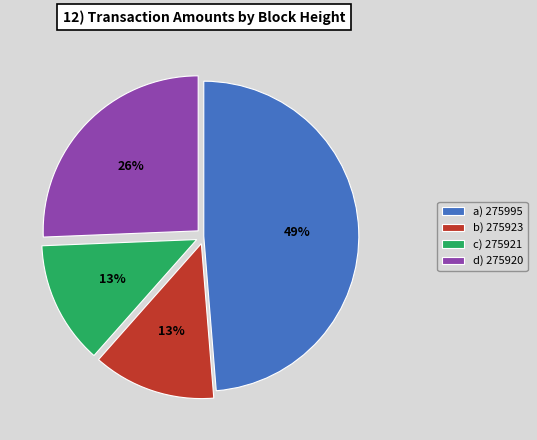

Is there any slice that represents more than half of the pie?

No